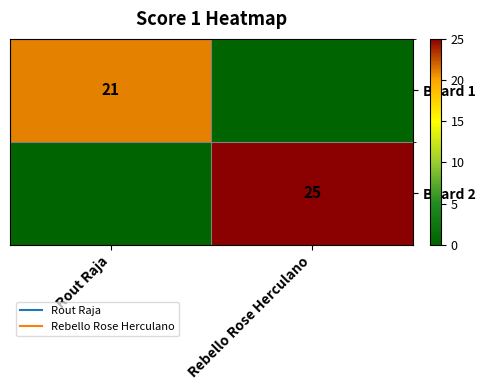

Where is Board 1 nearest to the value 10?

Rebello Rose Herculano